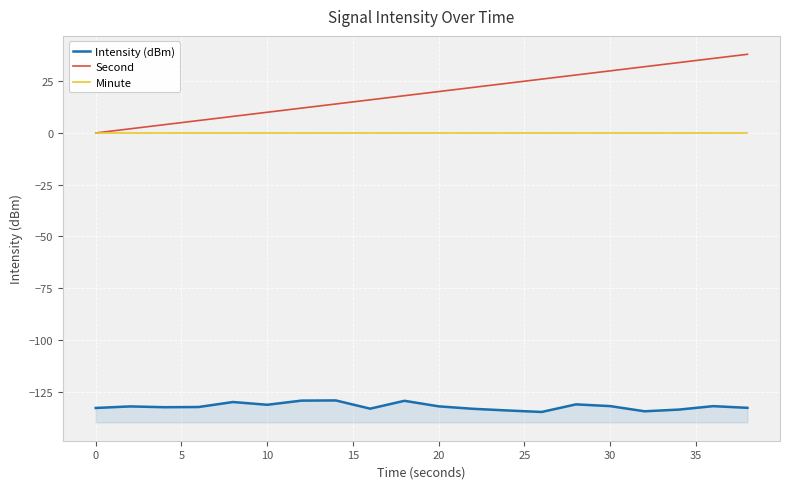

Which series has the widest spread of values?

Second